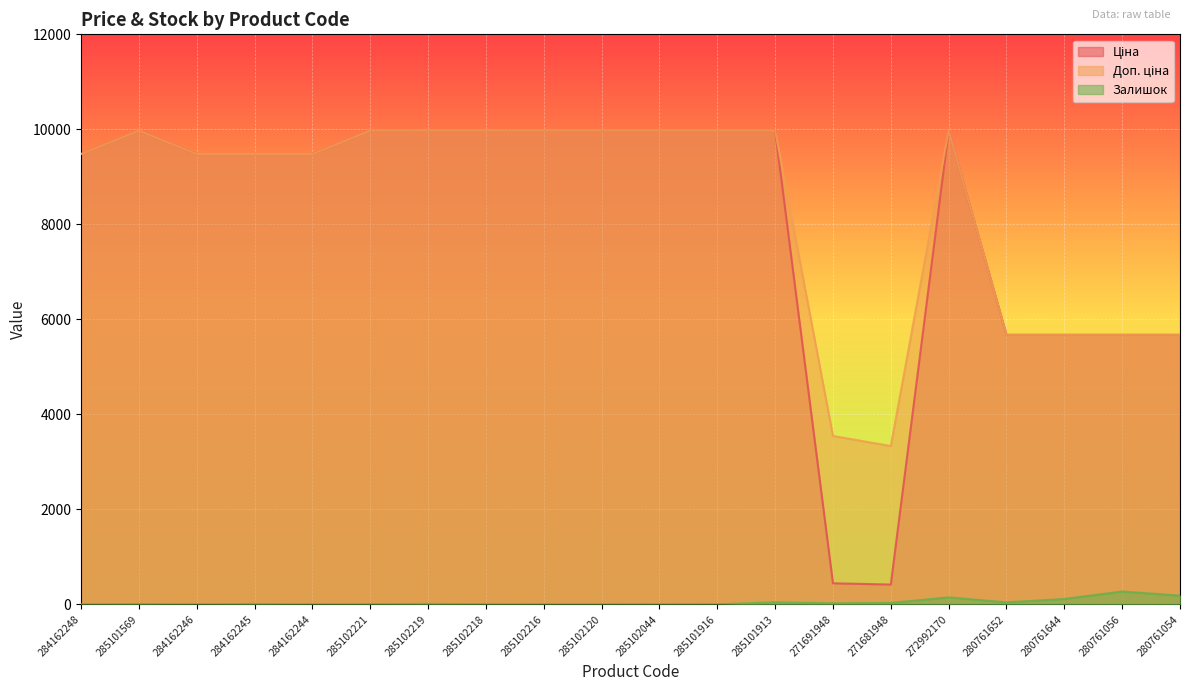

What is the label of the 1st point from the left?

284162248